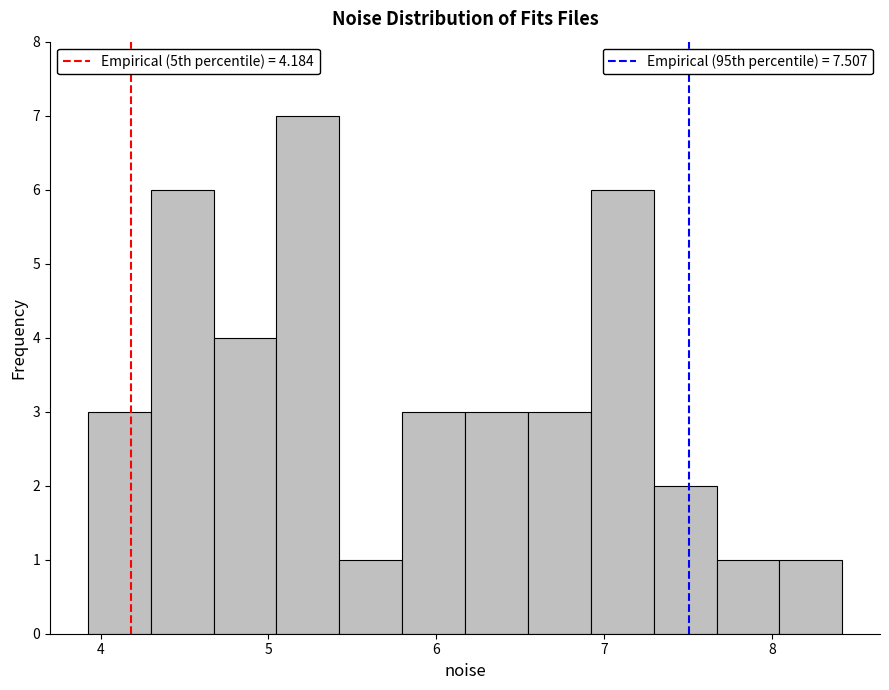

Around what value on the x-axis is the tallest bar? Give the approximate position of its centre, as read against the axis.

5.2